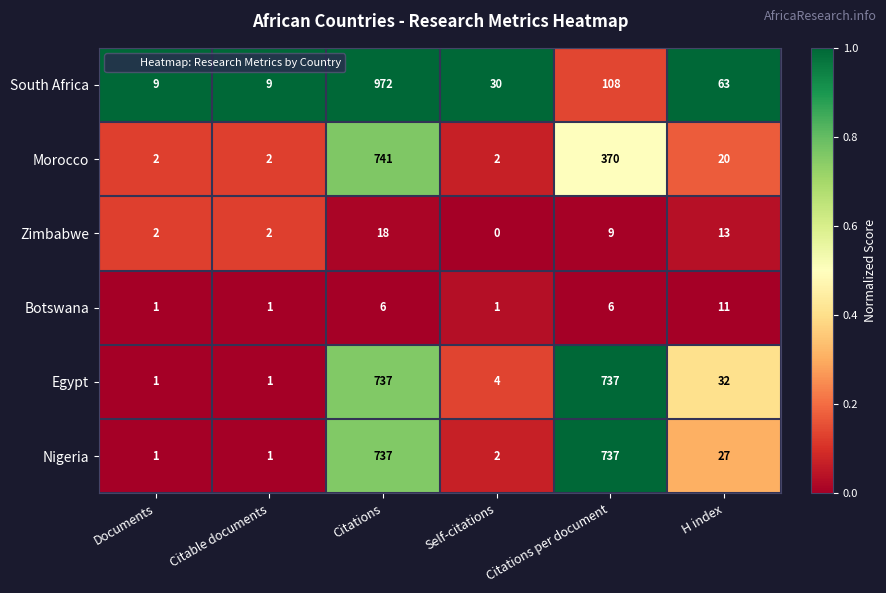

Which series has the largest range (max minus min)?

South Africa